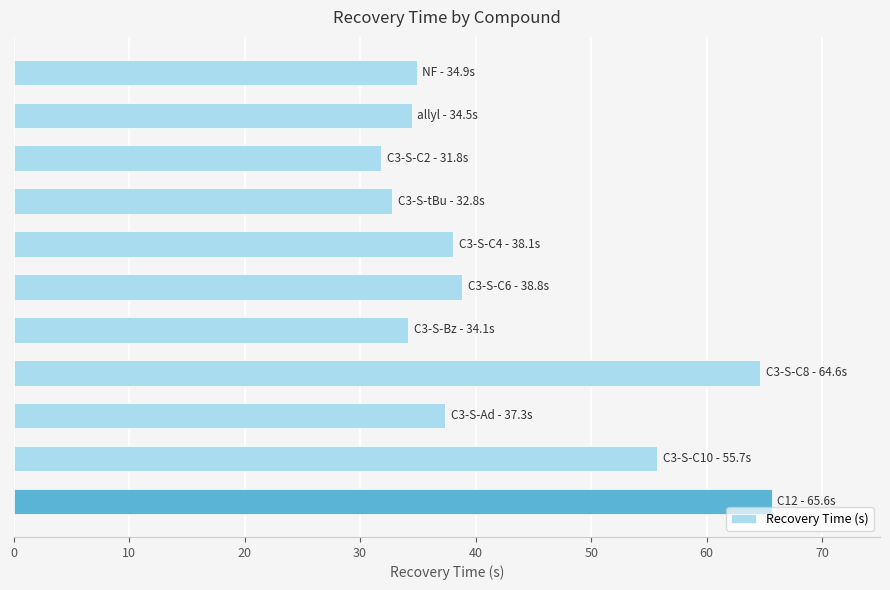

Does the chart contain any negative values?

No